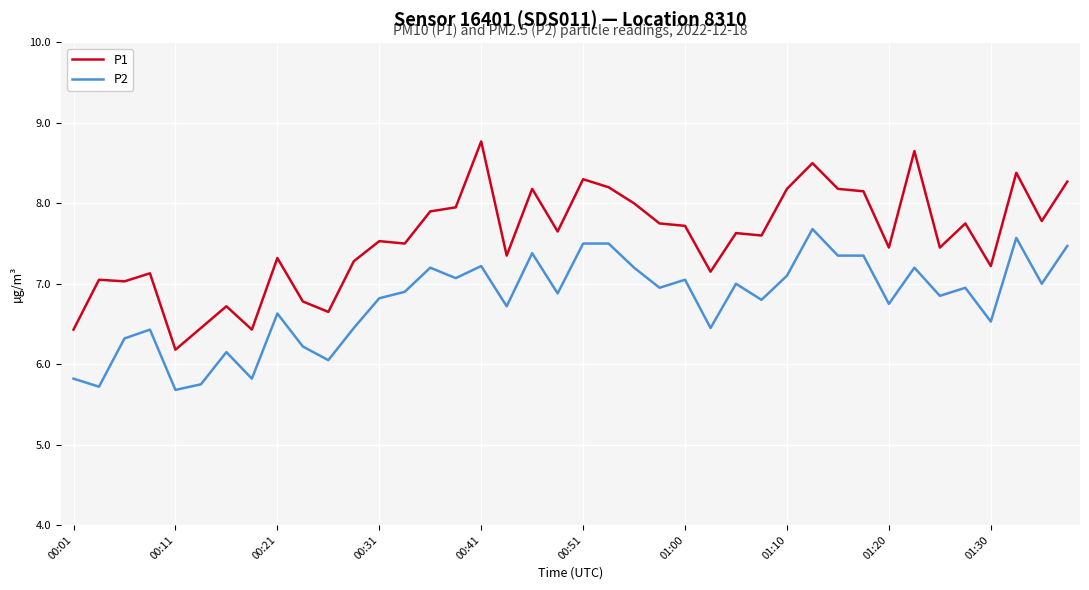

True or false: P1 has more than 1 interior local peaks.

True